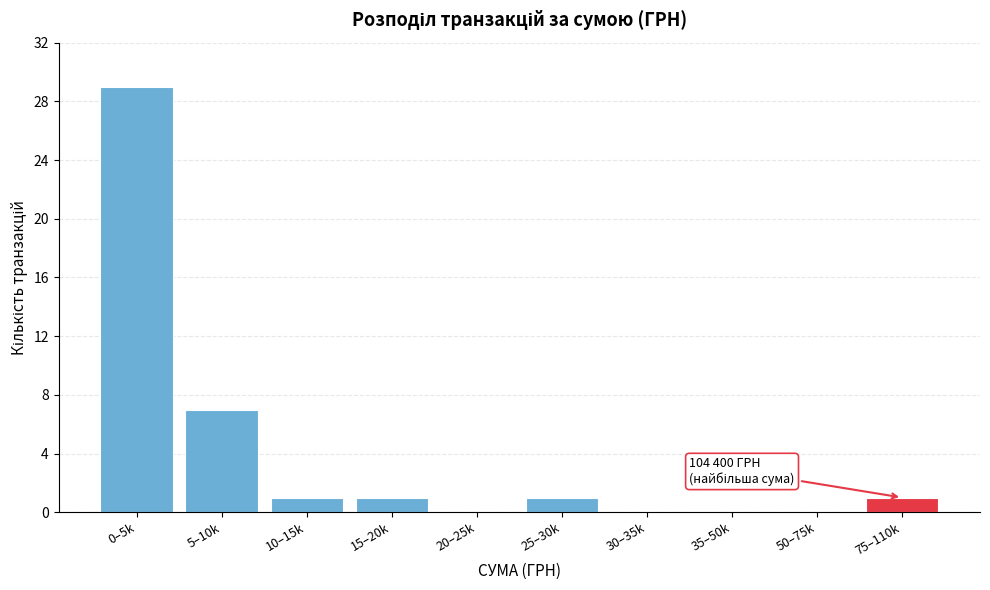

Reading right to left, extract all data points from this chart.

75–110k=1	50–75k=0	35–50k=0	30–35k=0	25–30k=1	20–25k=0	15–20k=1	10–15k=1	5–10k=7	0–5k=29